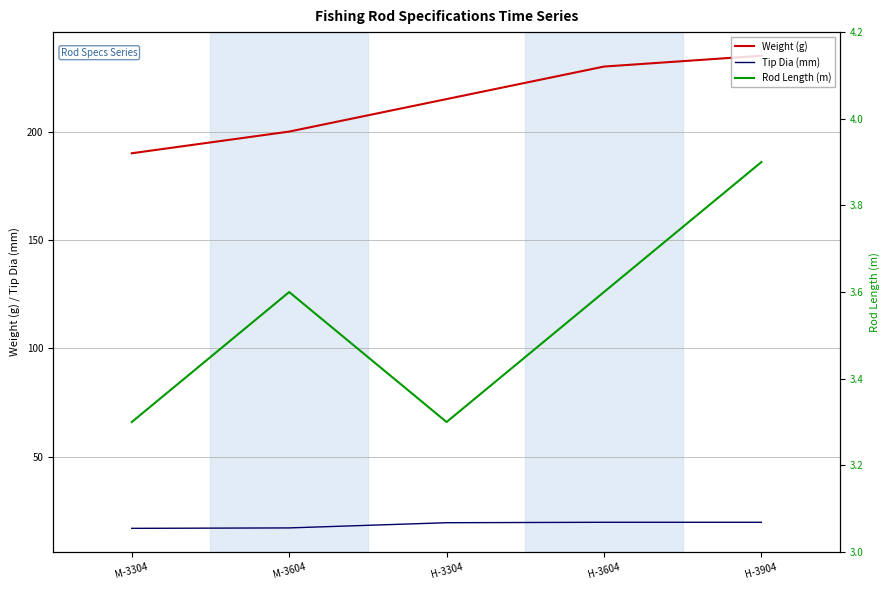

Count the Rod Length (m) values in the range 3 to 4.

5